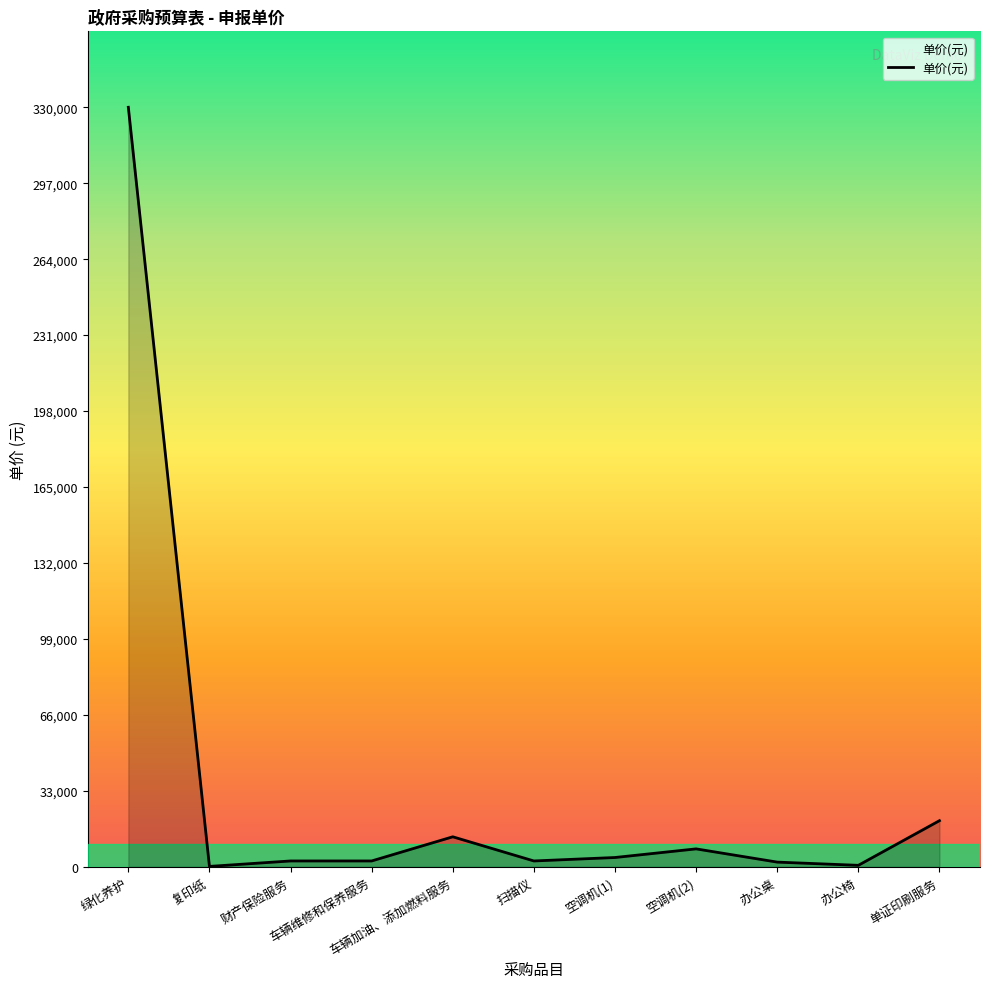

What is the minimum value shown in the chart?

130